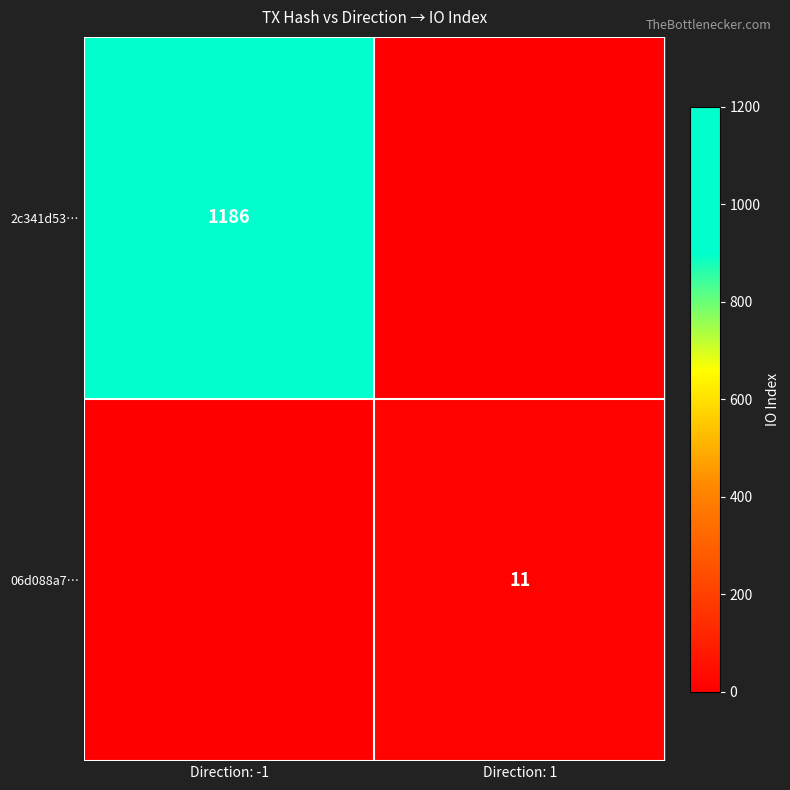

Is the value of 06d088a7… at Direction: 1 greater than the value of 2c341d53… at Direction: -1?

No